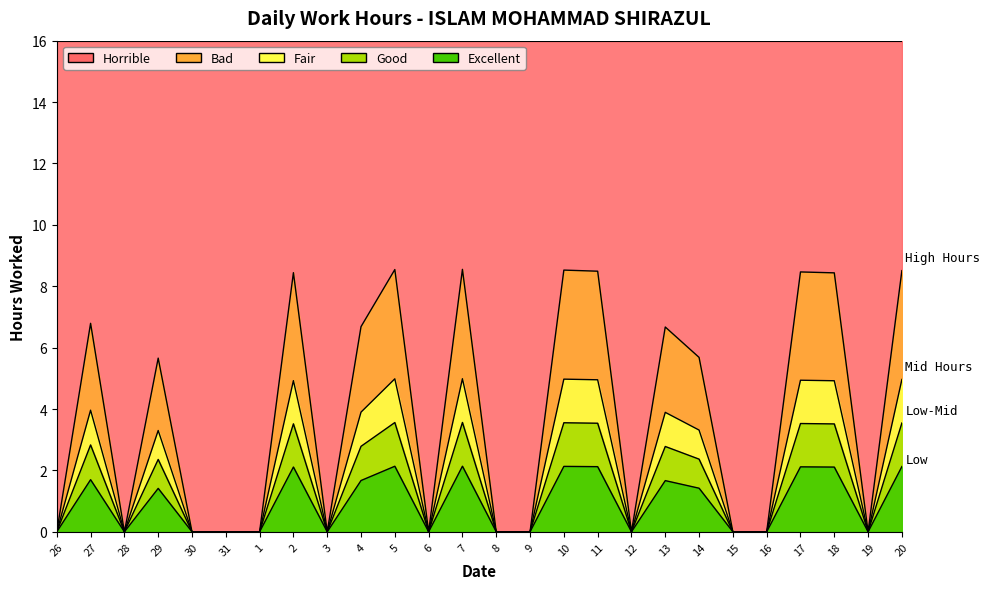

Reading left to right, what are all the values shown in this chart?

0.0	6.8	0.0	5.7	0.0	0.0	0.0	8.4	0.0	6.7	8.5	0.0	8.5	0.0	0.0	8.5	8.5	0.0	6.7	5.7	0.0	0.0	8.5	8.4	0.0	8.5